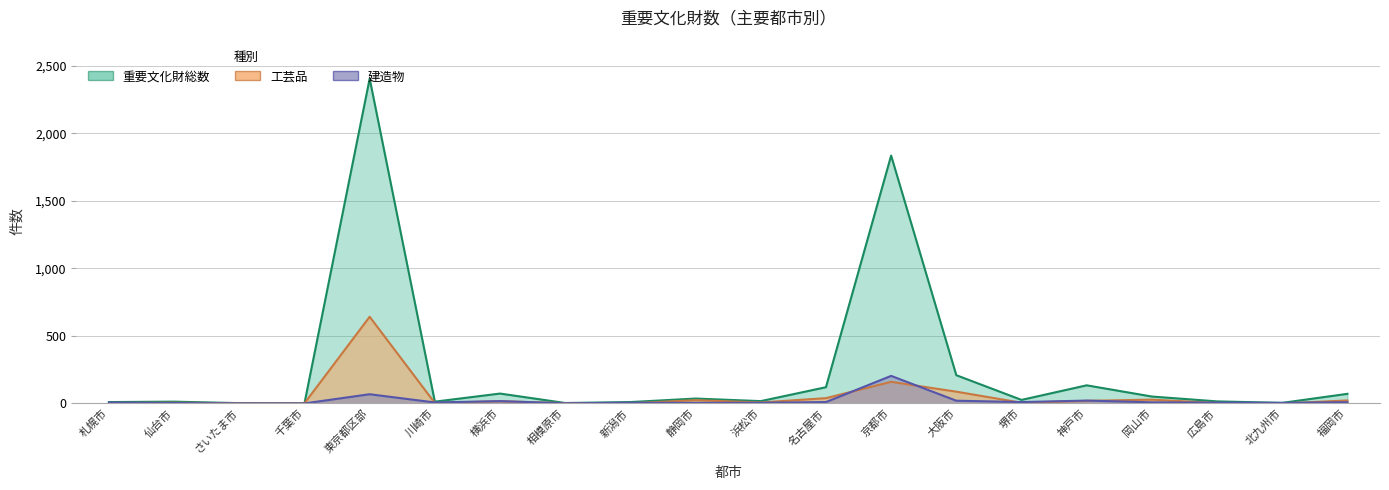

True or false: 工芸品 and 重要文化財総数 intersect in this chart.

False